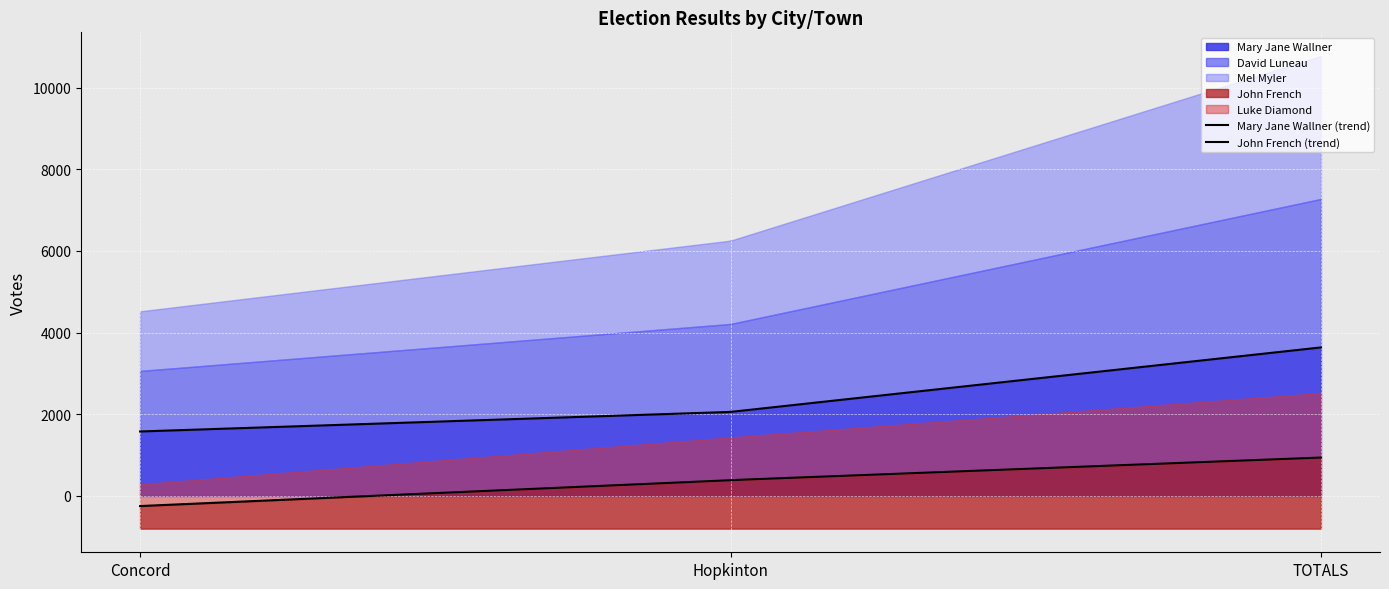

How many lines are shown in the chart?

5